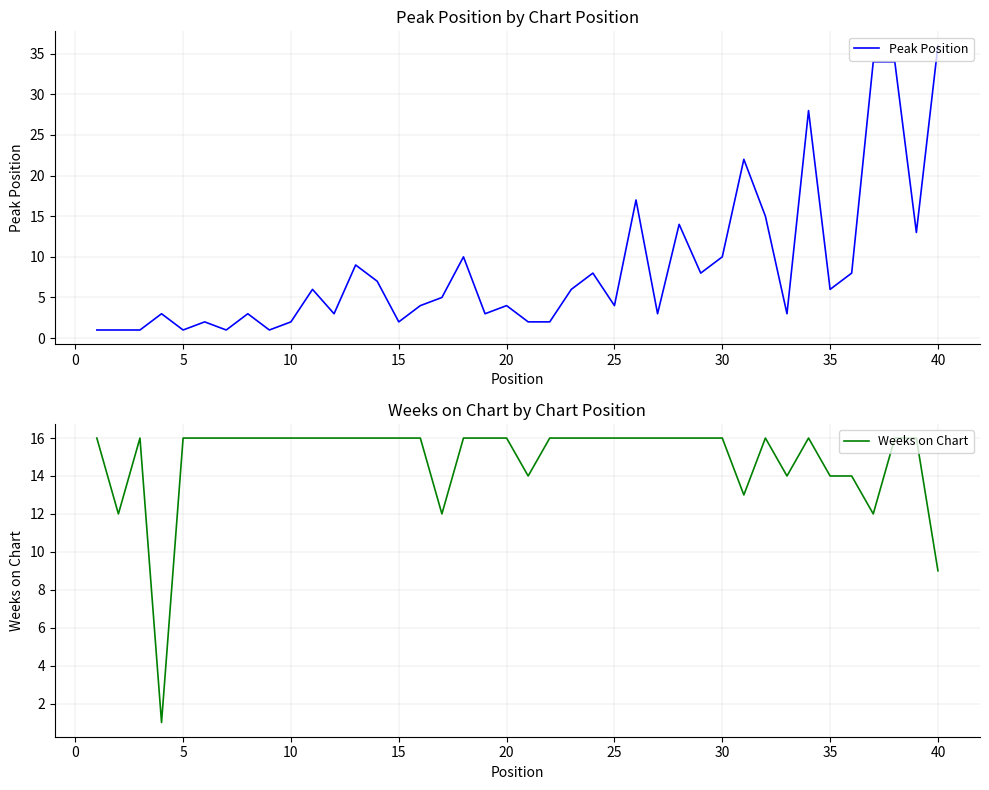

What is the highest value of the Peak Position series?

36